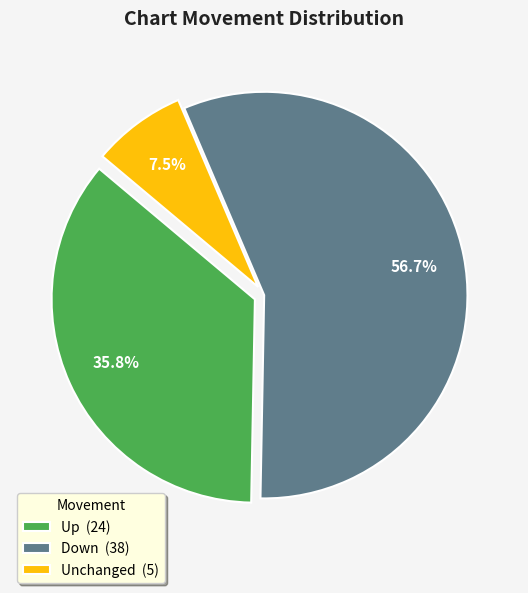

Which category has the smallest portion of the pie?

Unchanged (5)